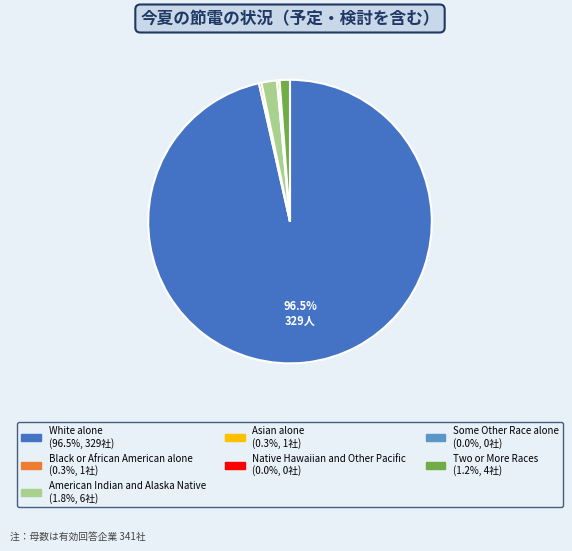

Between Black or African American alone and Two or More Races, which is larger?

Two or More Races